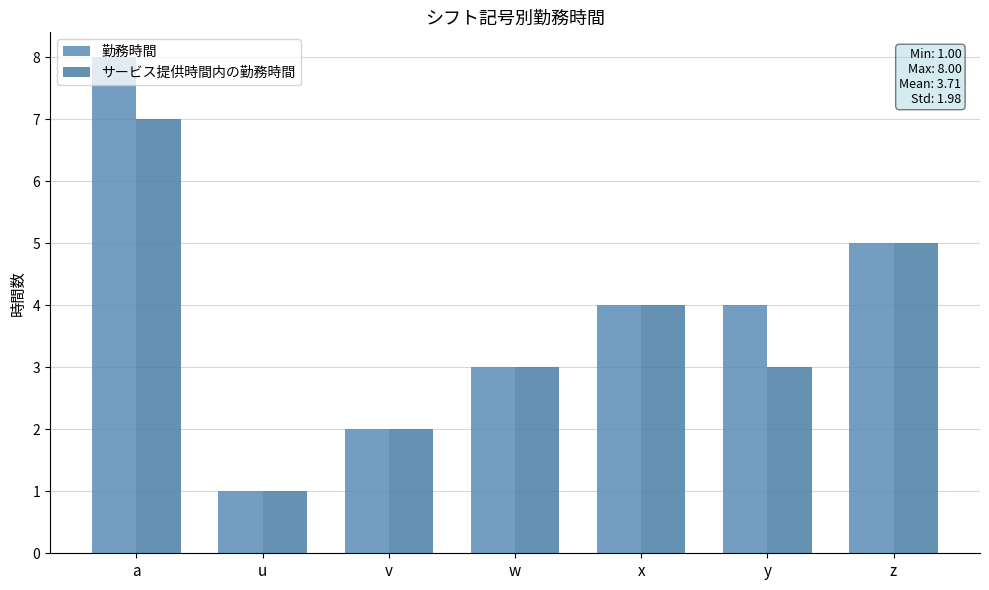

What is the sum of the サービス提供時間内の勤務時間 values at a and y?

10